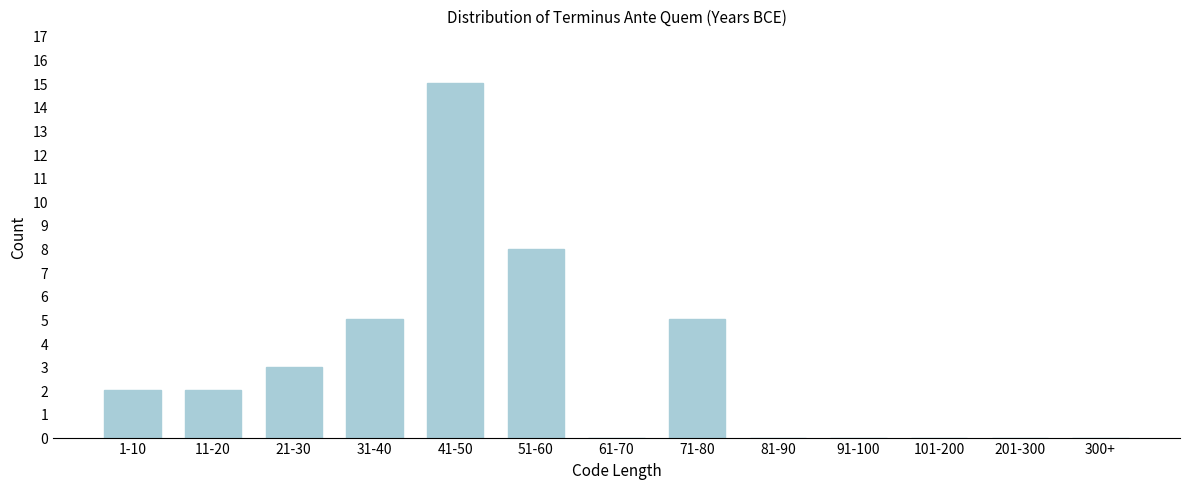

Reading left to right, transcribe all the data shown in this chart.

1-10=2	11-20=2	21-30=3	31-40=5	41-50=15	51-60=8	61-70=0	71-80=5	81-90=0	91-100=0	101-200=0	201-300=0	300+=0